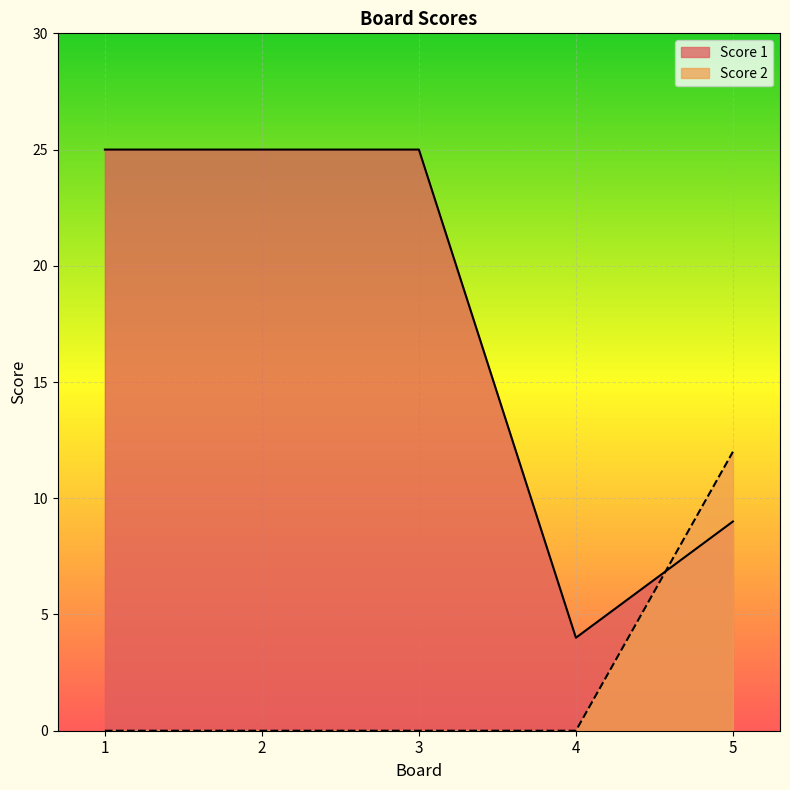

What is the value of the Score 1 point at the 4th from the left?

4